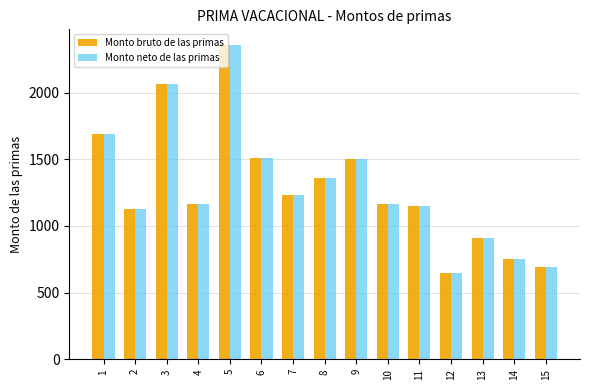

What is the total value across all series at 8?

2717.9